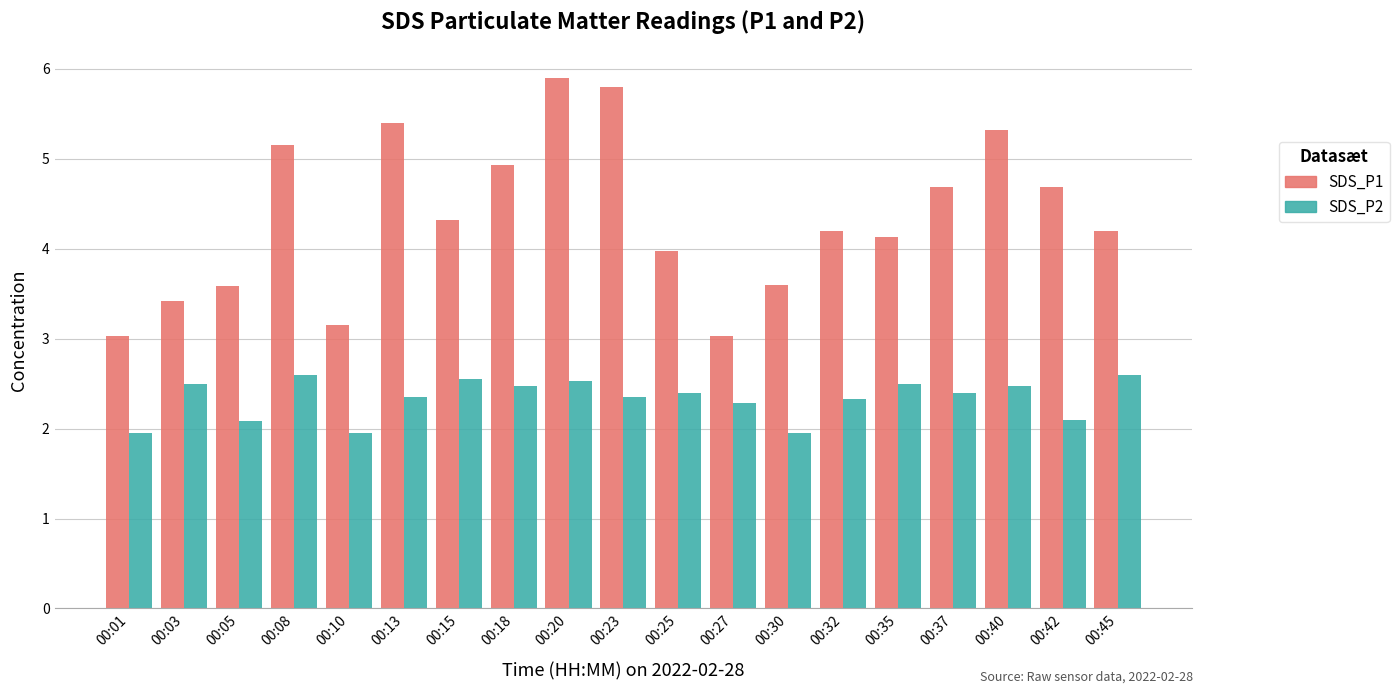

What is the highest value of the SDS_P1 series?

5.9